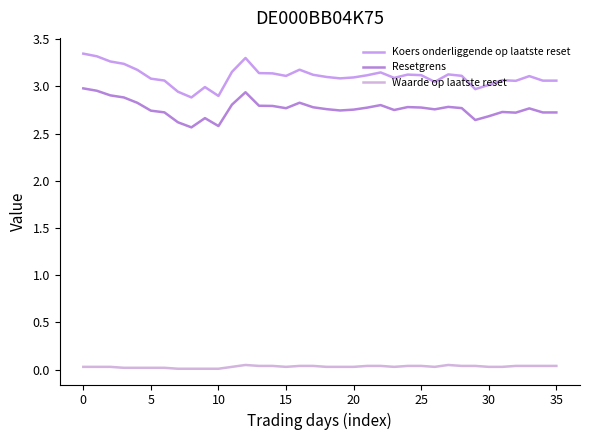

Is this an area chart (filled region under the line)?

No